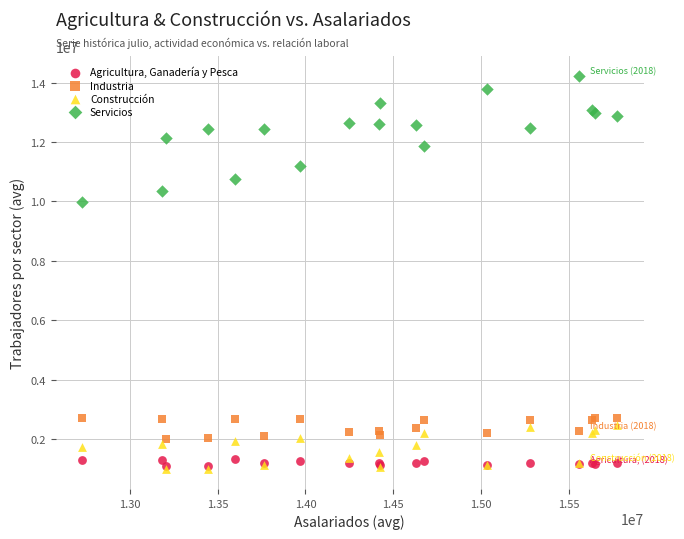

Across all series, what Y value is closest to 7600389?

9968162.7